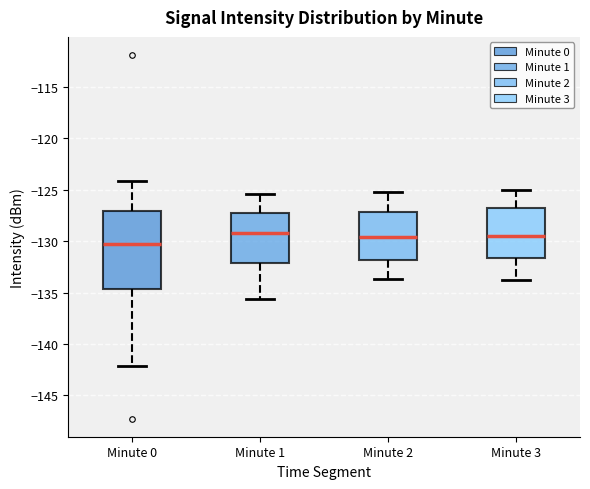

Which box's median line is the lowest?

Minute 0